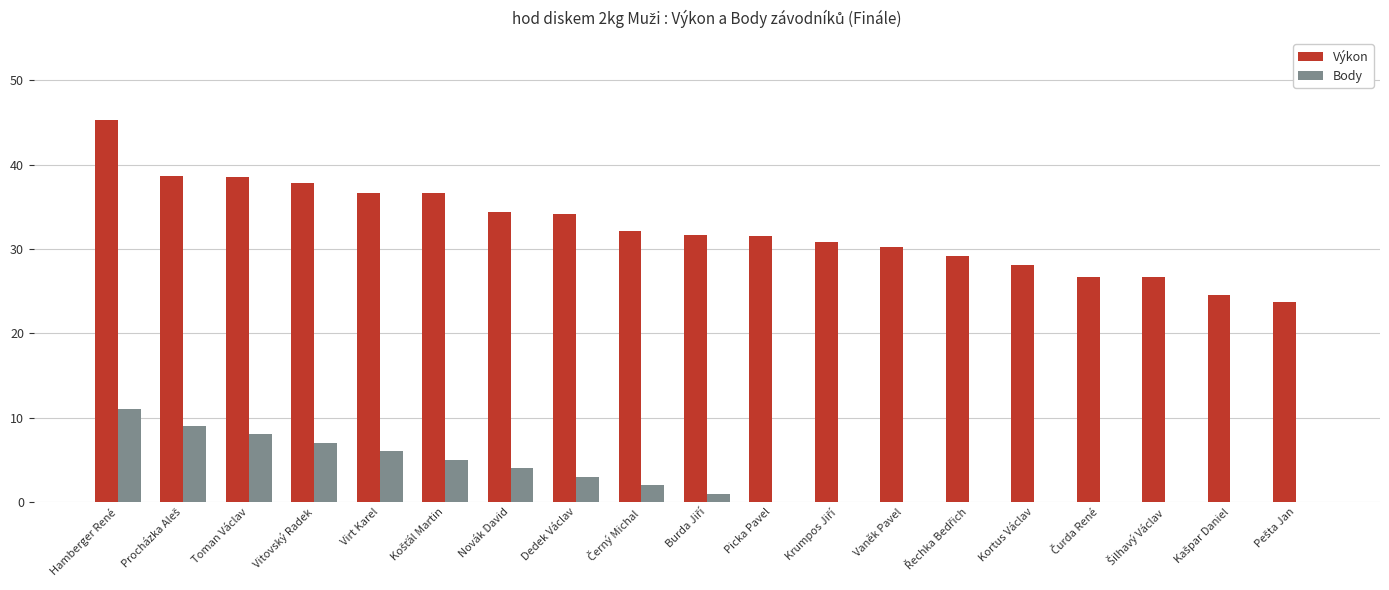

What is the average value of the Výkon series?

32.5